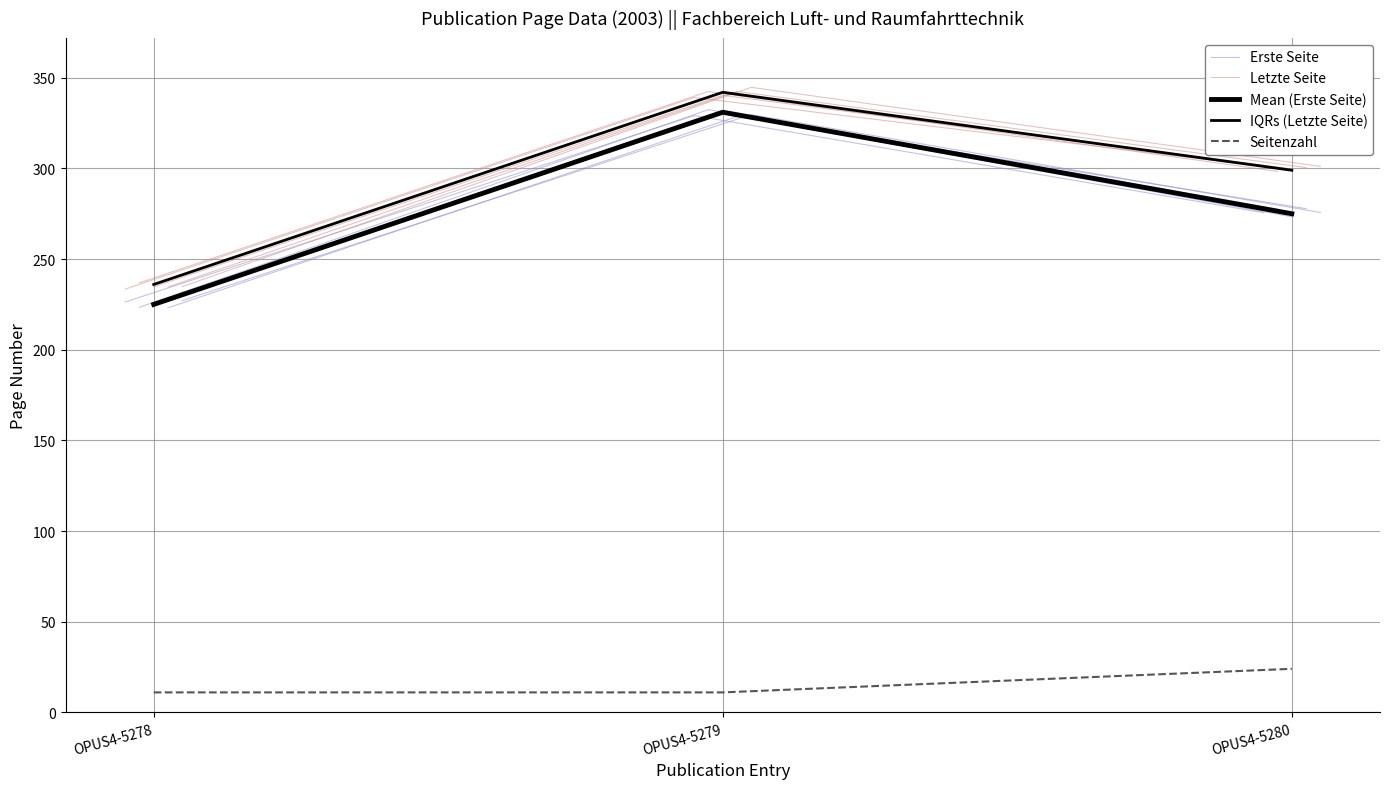

How many lines are shown in the chart?

5